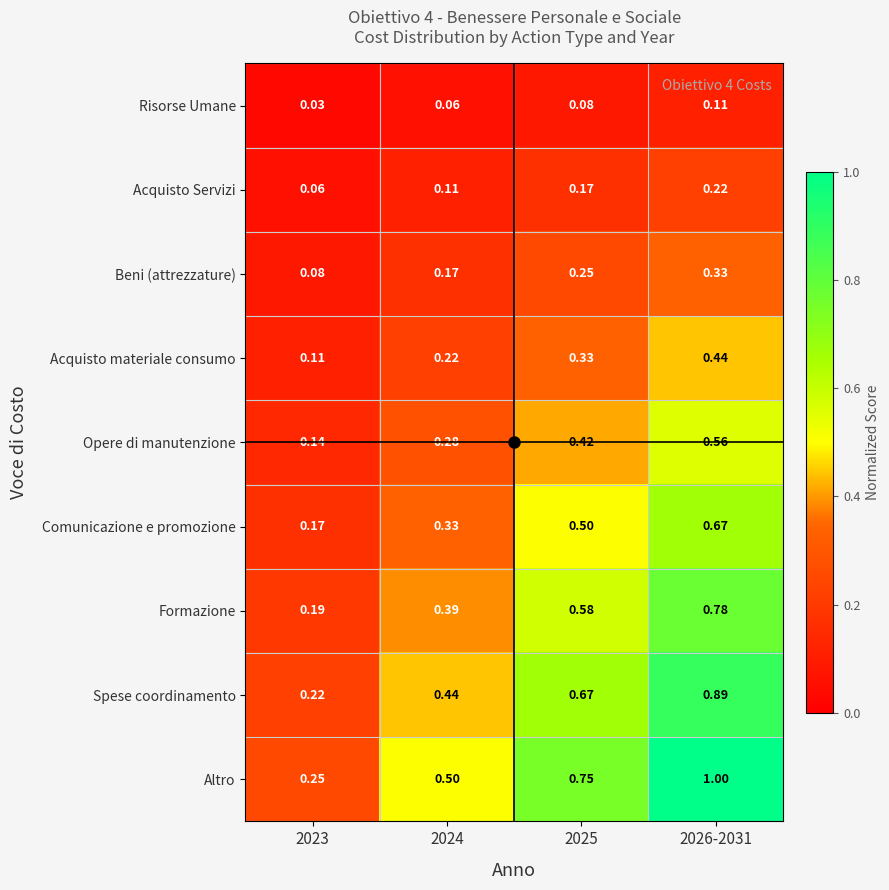

At 2026-2031, list the series in order from largest to smallest.

Altro, Spese coordinamento, Formazione, Comunicazione e promozione, Opere di manutenzione, Acquisto materiale consumo, Beni (attrezzature), Acquisto Servizi, Risorse Umane